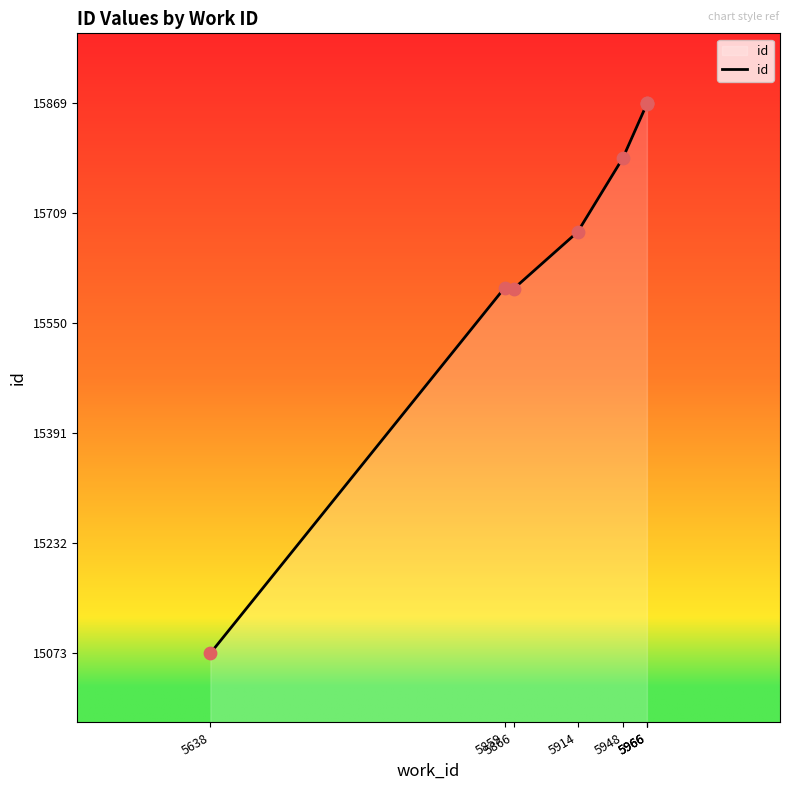

What is the change in value from 5638 to 5859?

+528